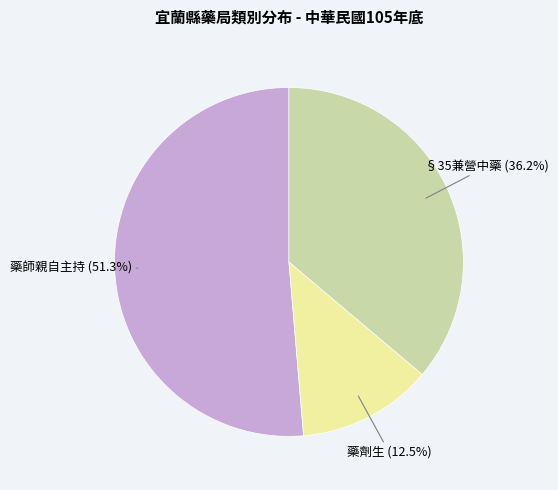

How many segments does this pie chart have?

3